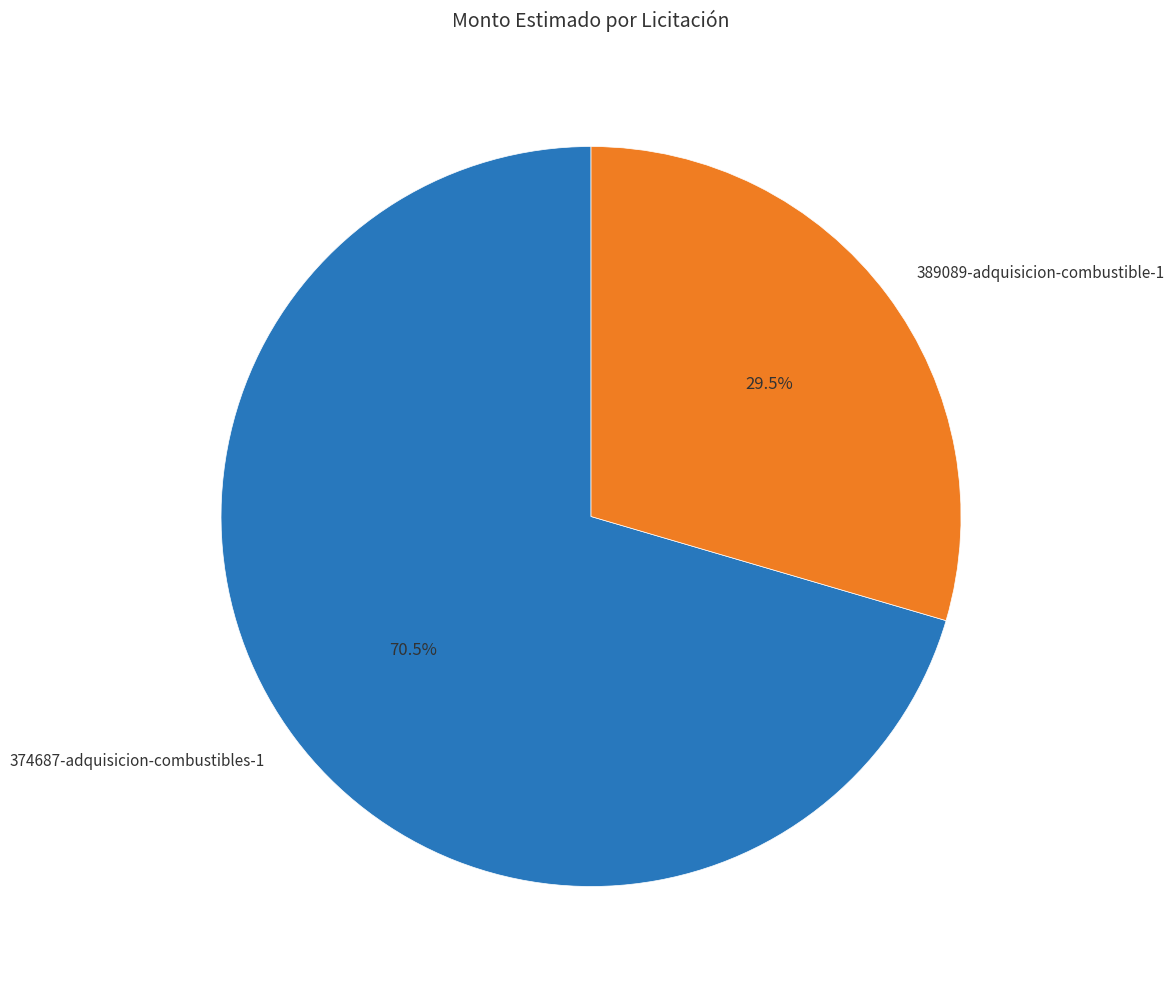

Is 374687-adquisicion-combustibles-1 the majority of the pie?

Yes